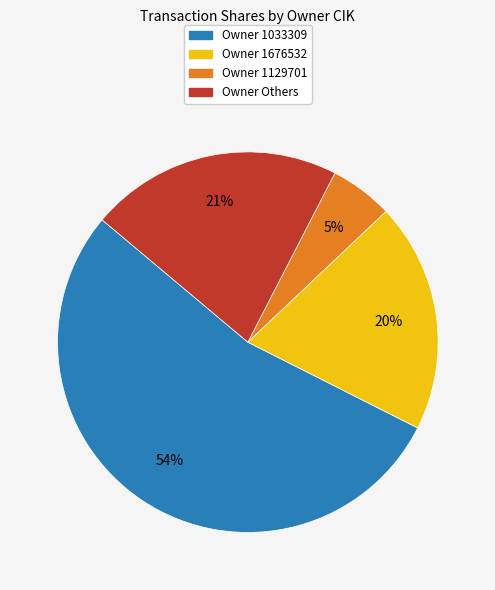

Do Owner Others and Owner 1676532 together represent more than half of the pie?

No